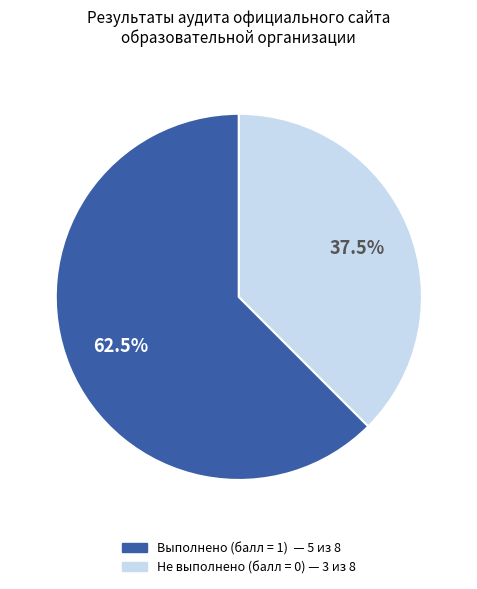

Does any single category account for the majority?

Yes